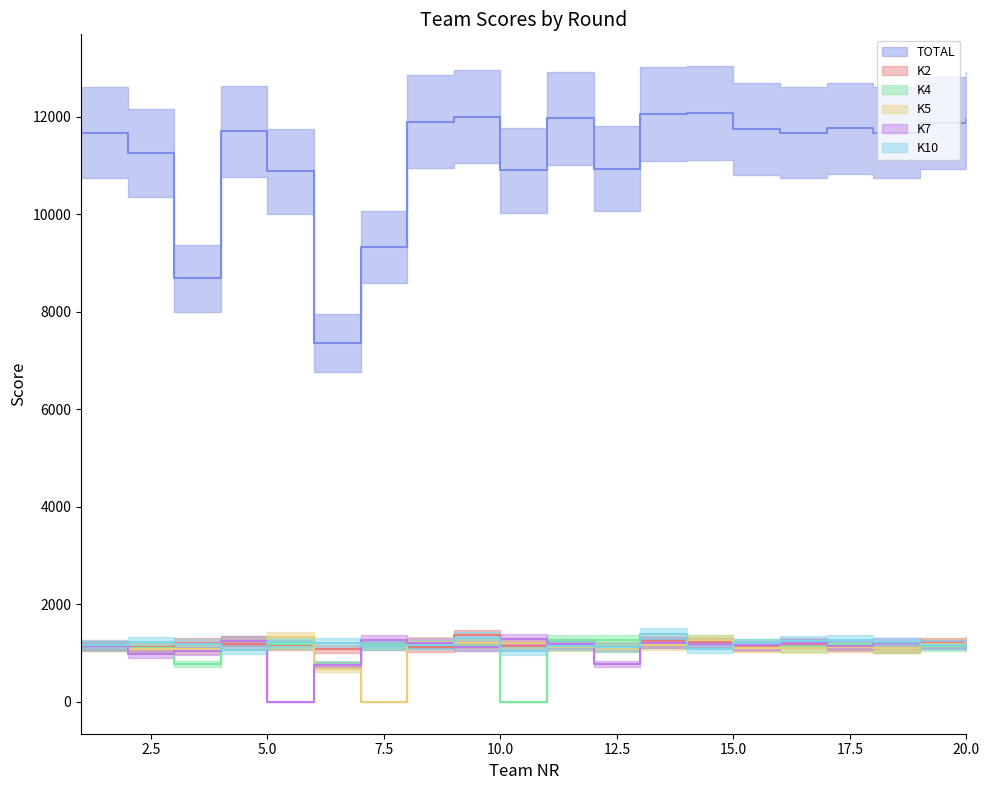

What value does the TOTAL series have at 2, to the nearest 10?

11260